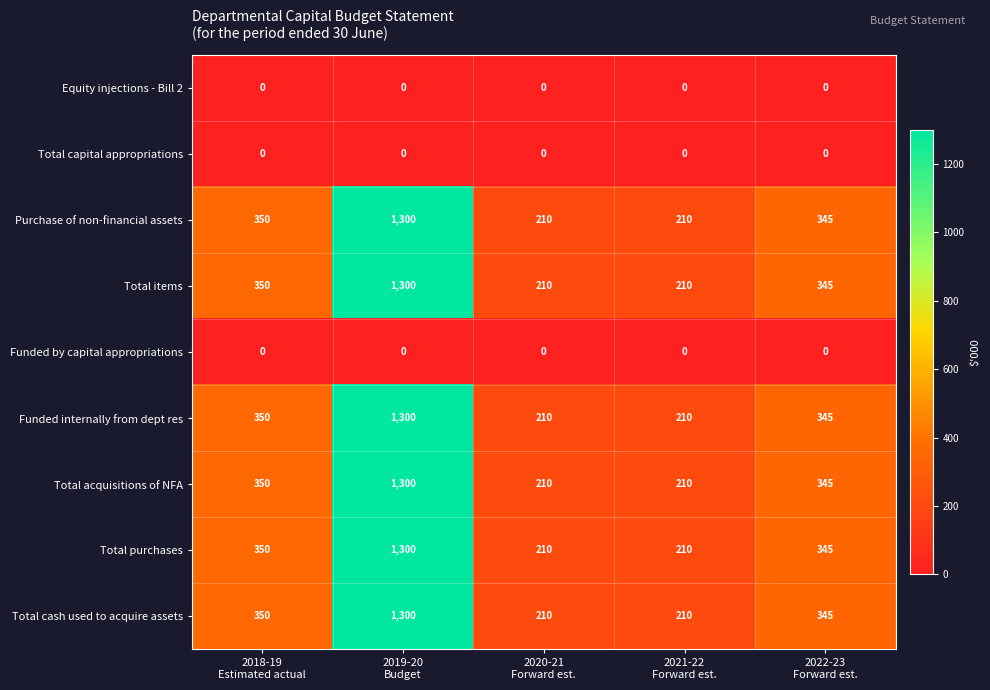

What is the maximum value shown in the chart?

1300